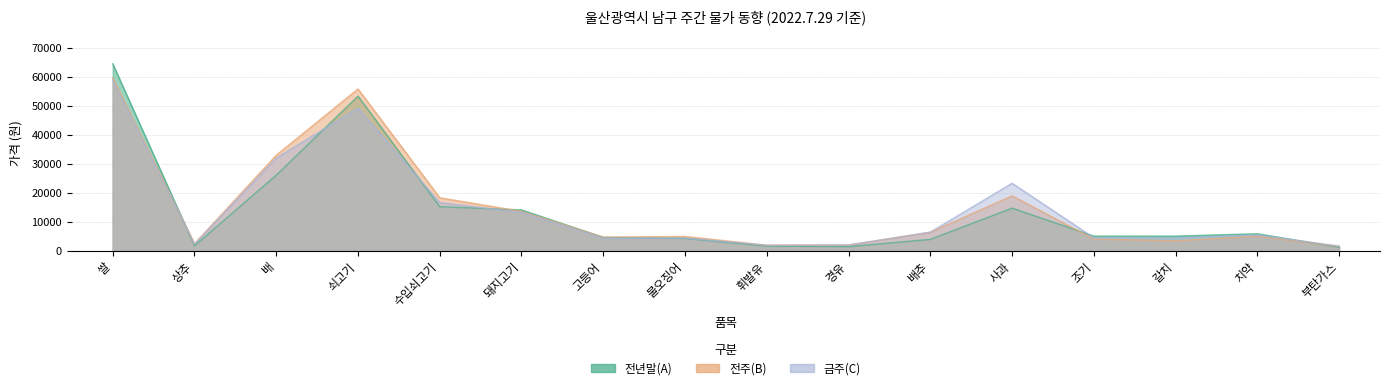

Read the 전년말(A) value at 배추.

4000